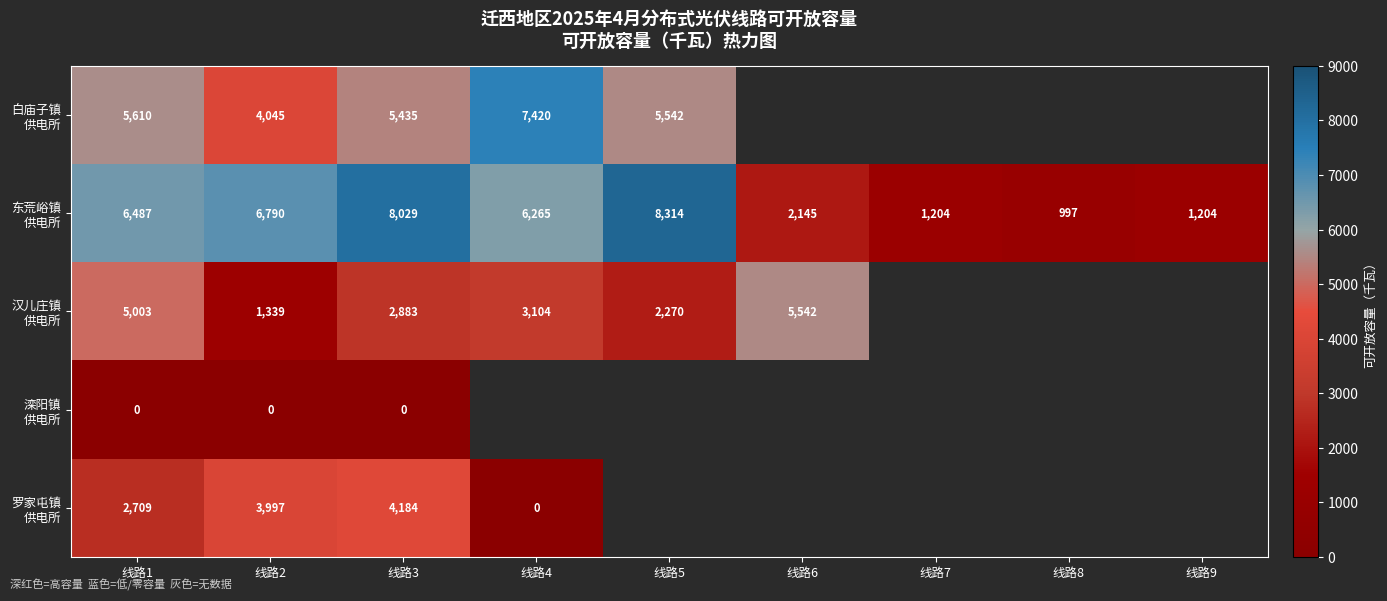

How many values in 白庙子镇 供电所 are above zero?

5